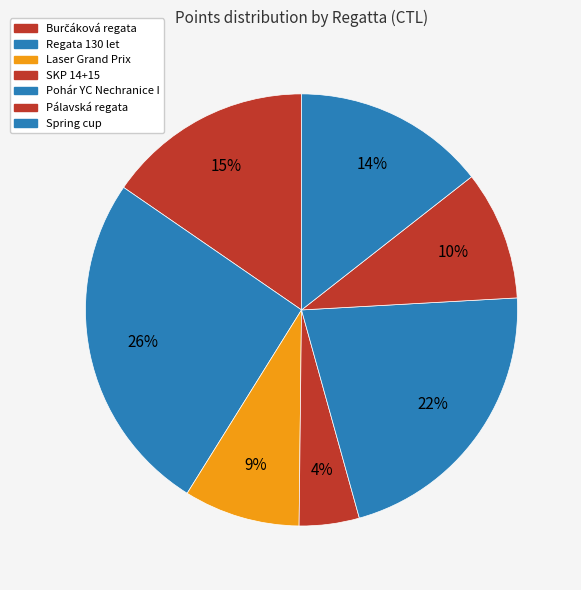

Count the number of slices in the pie.

7